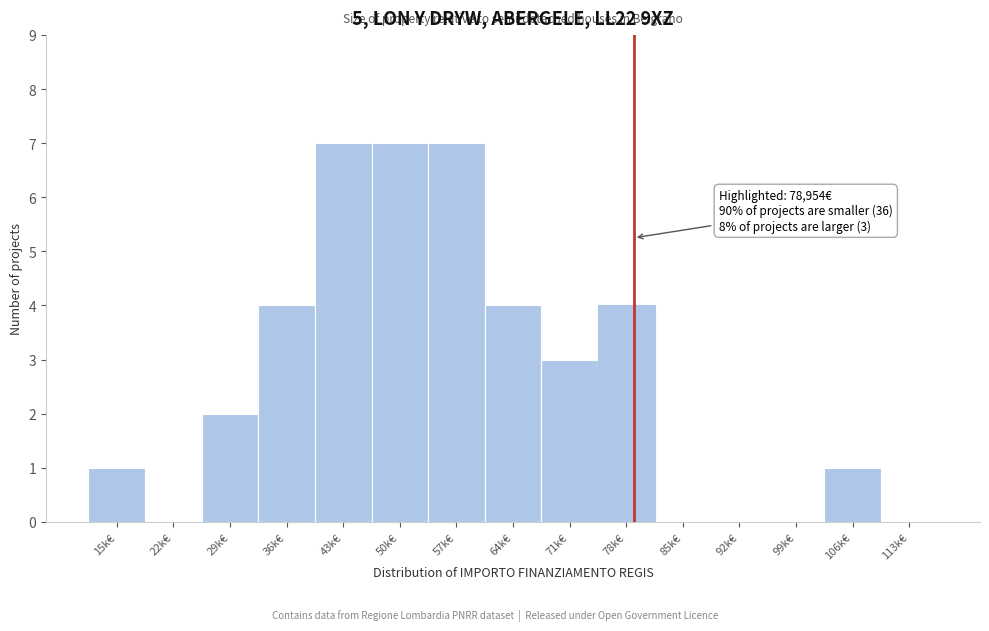

Reading left to right, what are all the values shown in this chart?

15k€=1	22k€=0	29k€=2	36k€=4	43k€=7	50k€=7	57k€=7	64k€=4	71k€=3	78k€=4	85k€=0	92k€=0	99k€=0	106k€=1	113k€=0